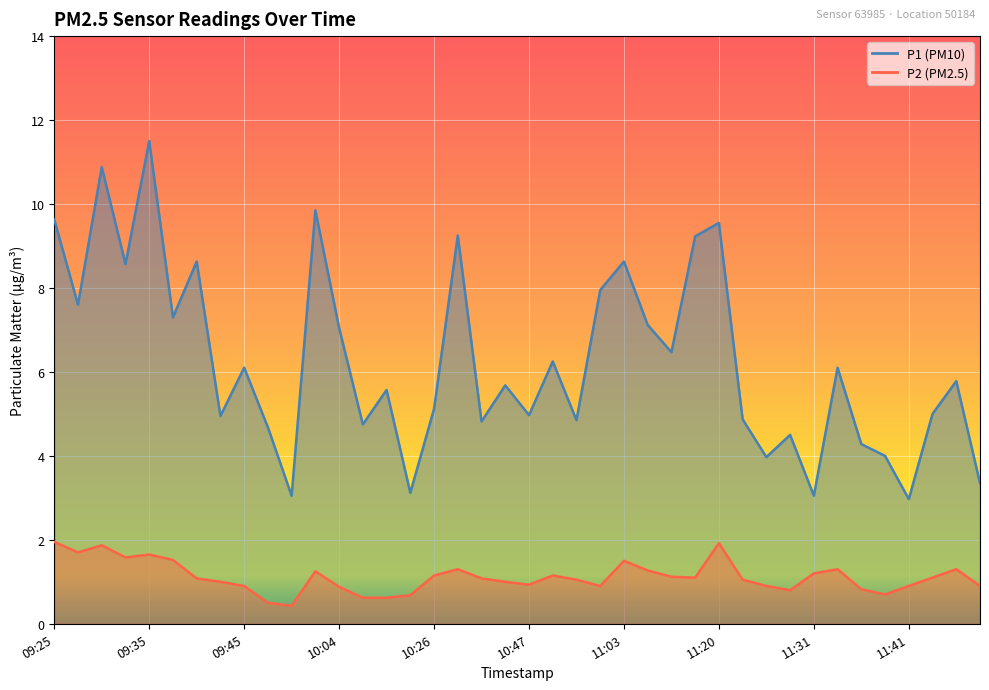

What is the label of the 10th point from the left?

09:56